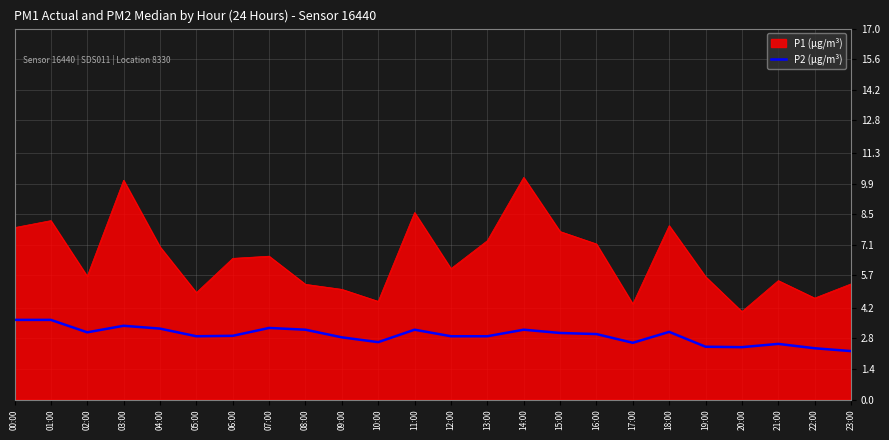

What is the difference between the P2 (μg/m³) values at 20:00 and 18:00?

0.7